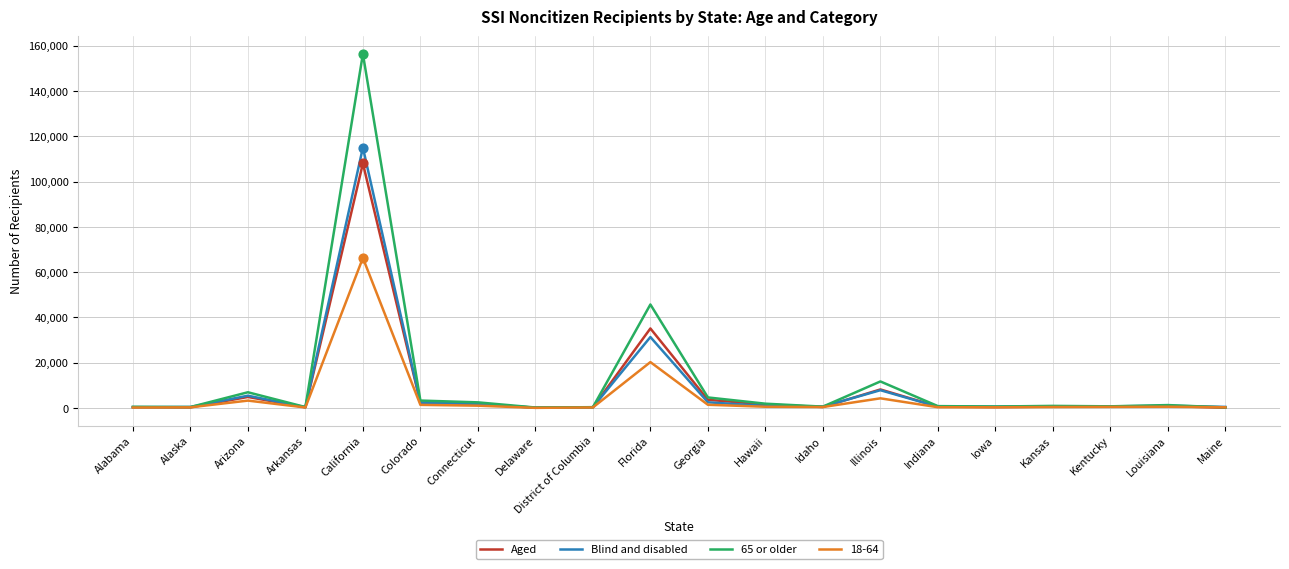

What are all the series names shown in the legend?

Aged, Blind and disabled, 65 or older, 18-64